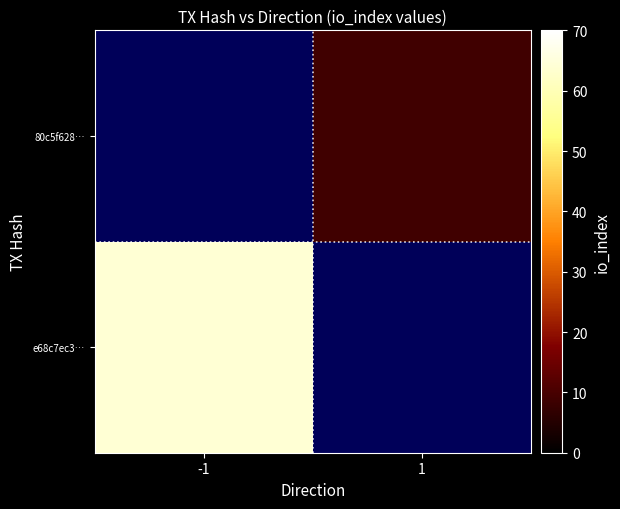

Rank the series by their average value, from lowest to highest.

e68c7ec3…, 80c5f628…